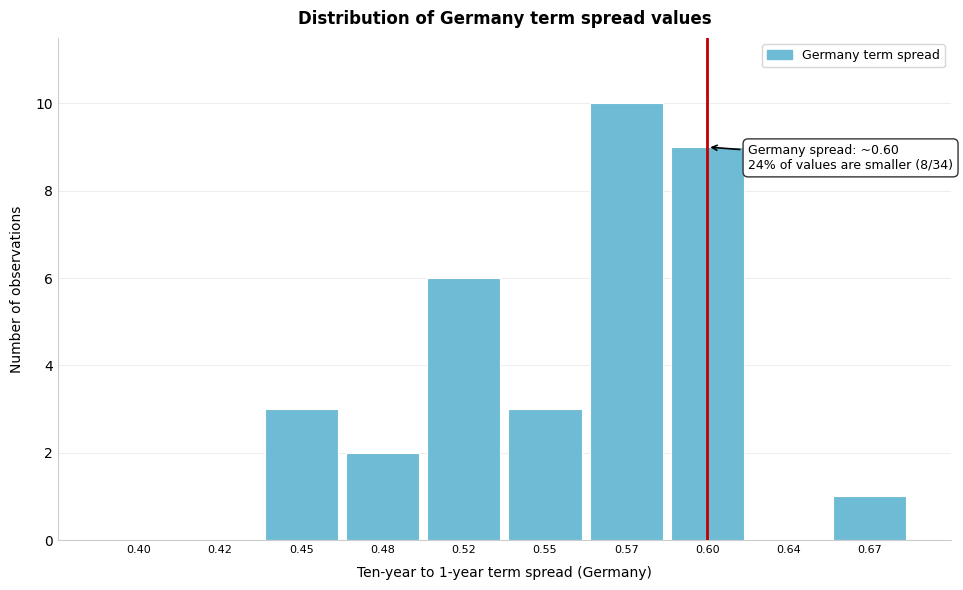

Reading right to left, list all the values displayed in this chart.

0.67=1	0.64=0	0.60=9	0.57=10	0.55=3	0.52=6	0.48=2	0.45=3	0.42=0	0.40=0